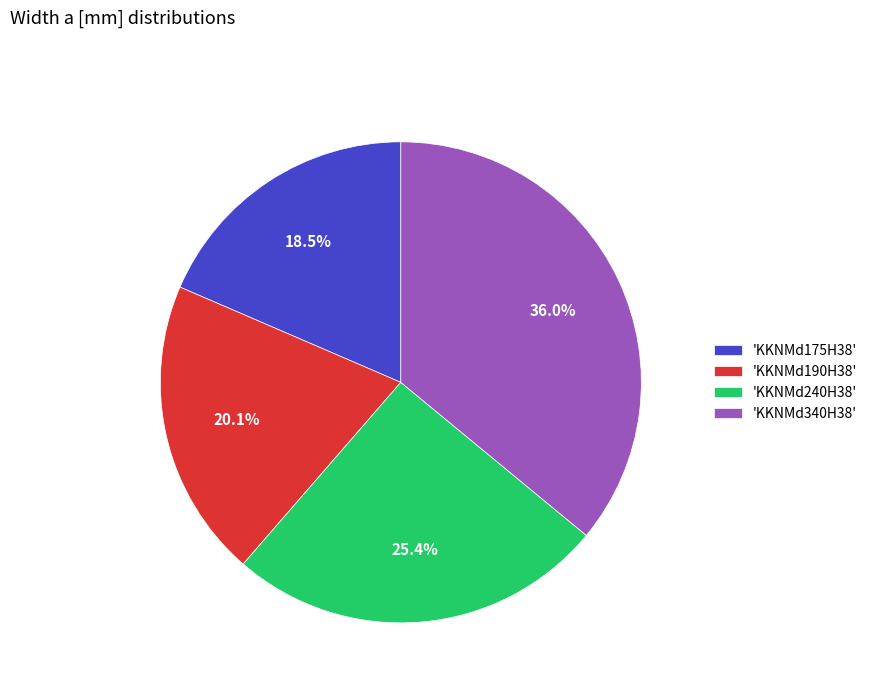

Rank the categories by value from lowest to highest.

'KKNMd175H38', 'KKNMd190H38', 'KKNMd240H38', 'KKNMd340H38'